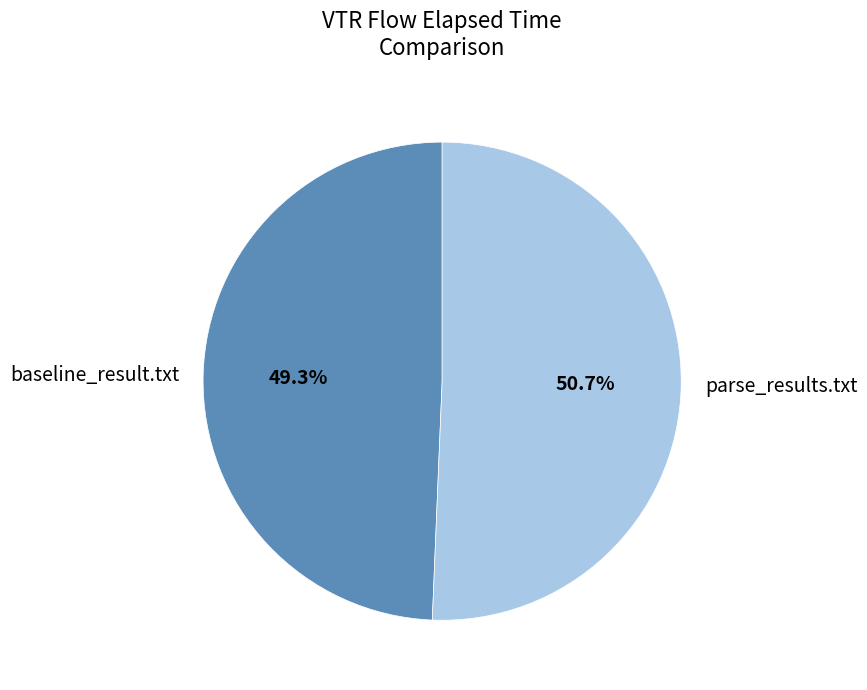

The parse_results.txt slice represents 51% of the pie. True or false?

True